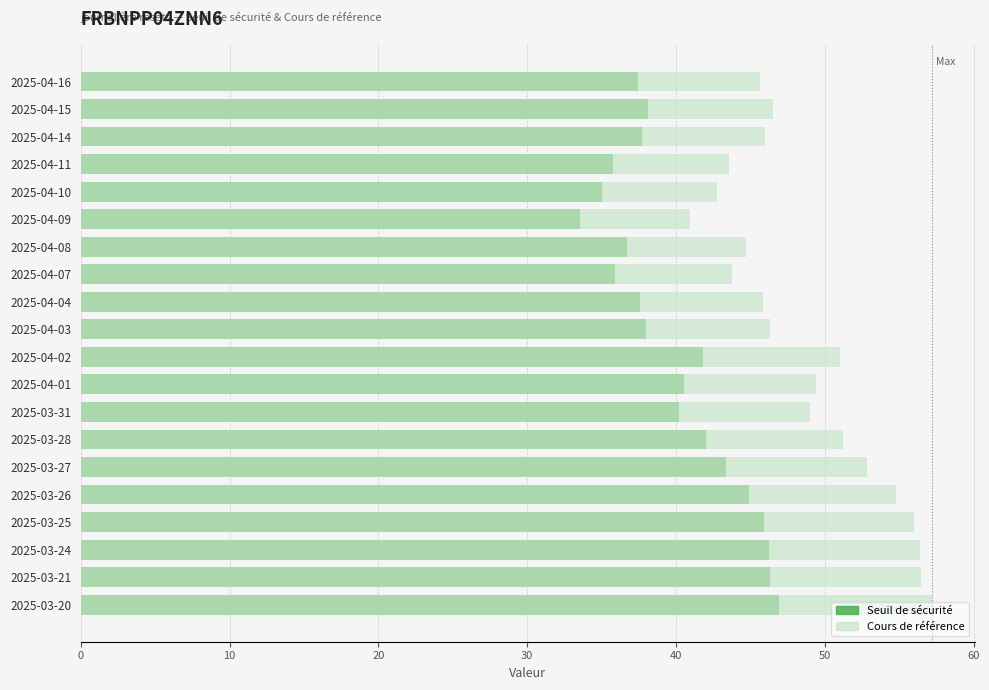

What is the greatest value displayed?

57.2